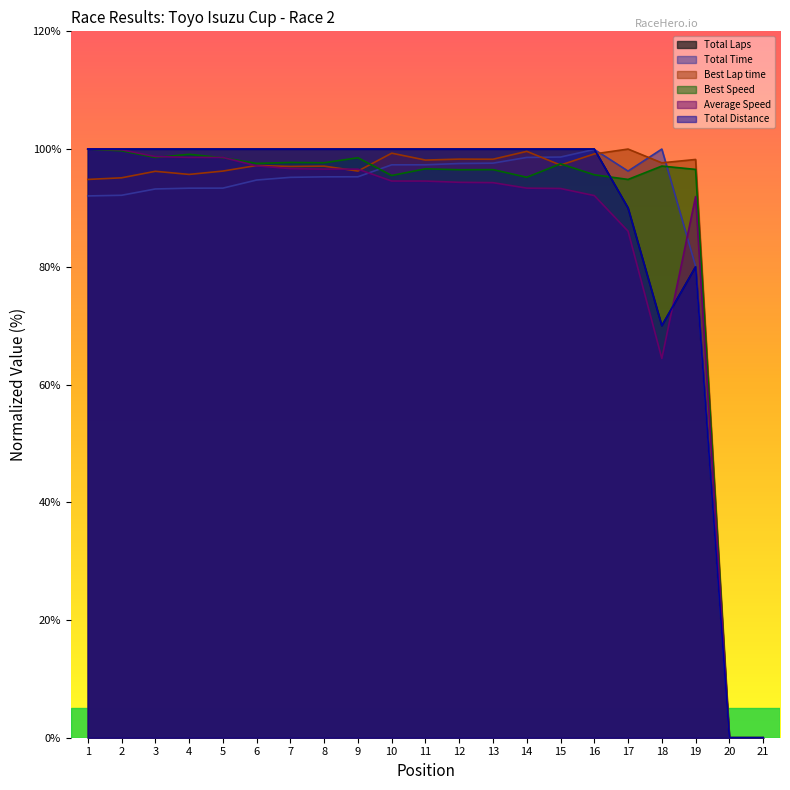

Where do Total Time and Total Distance first cross each other?

16 and 17